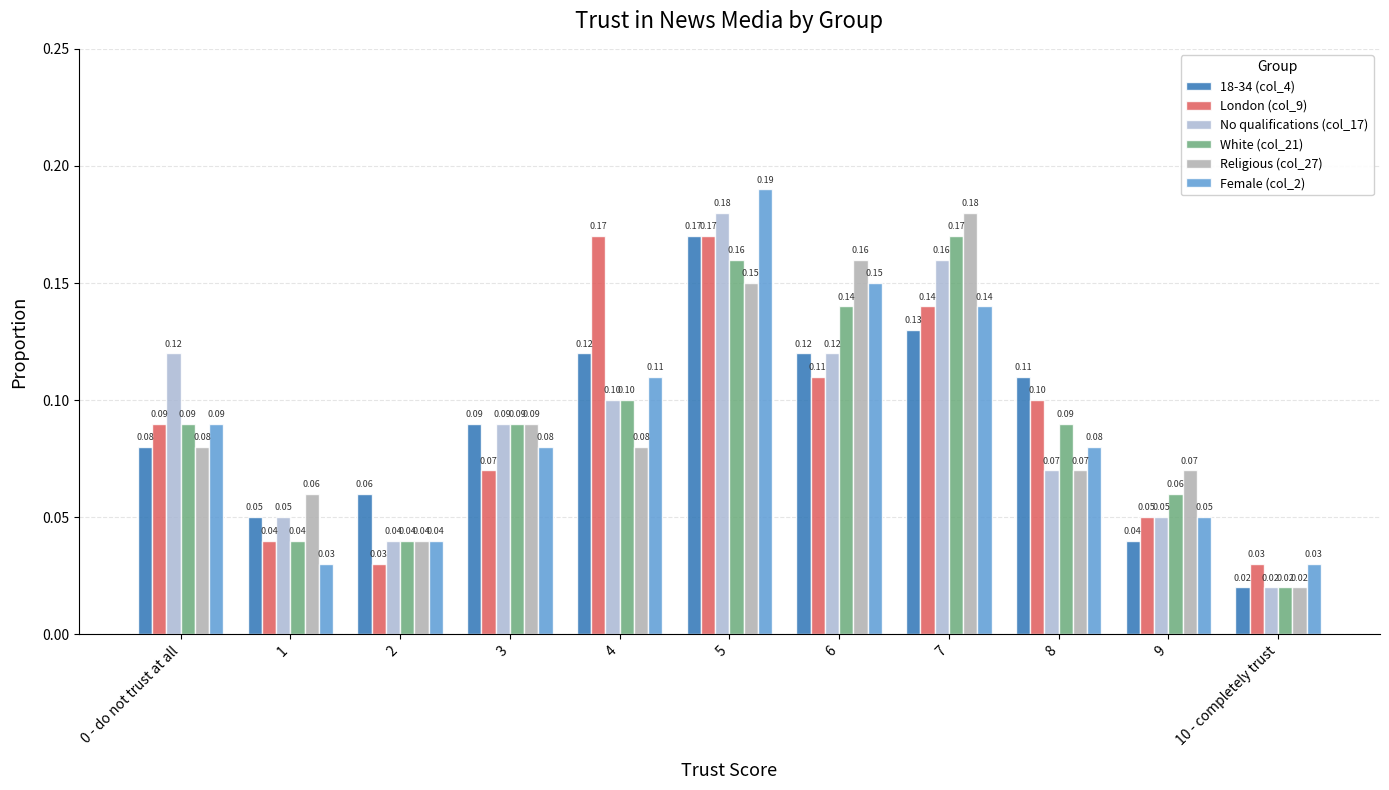

Reading left to right, extract all data points from this chart.

18-34 (col_4): 0.1	0.1	0.1	0.1	0.1	0.2	0.1	0.1	0.1	0.0	0.0
London (col_9): 0.1	0.0	0.0	0.1	0.2	0.2	0.1	0.1	0.1	0.1	0.0
No qualifications (col_17): 0.1	0.1	0.0	0.1	0.1	0.2	0.1	0.2	0.1	0.1	0.0
White (col_21): 0.1	0.0	0.0	0.1	0.1	0.2	0.1	0.2	0.1	0.1	0.0
Religious (col_27): 0.1	0.1	0.0	0.1	0.1	0.1	0.2	0.2	0.1	0.1	0.0
Female (col_2): 0.1	0.0	0.0	0.1	0.1	0.2	0.1	0.1	0.1	0.1	0.0